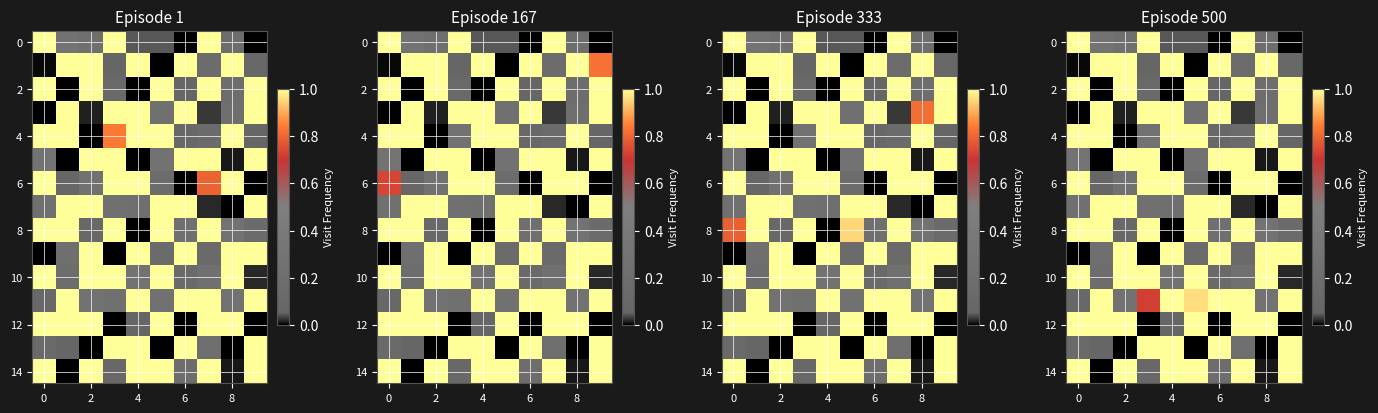

How many positive values does the 6 series have?

8